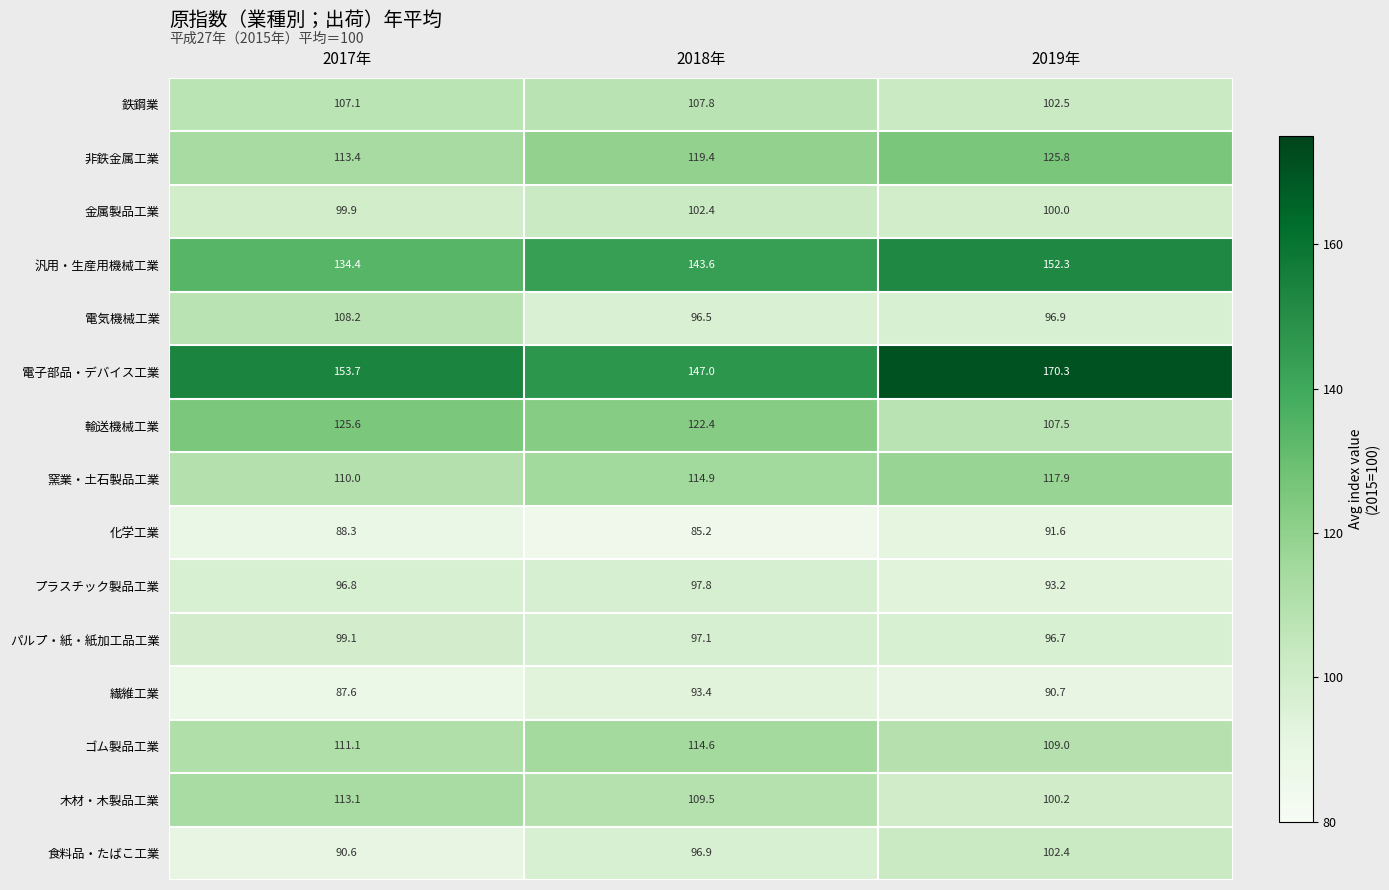

At which category is the sum across all series the highest?

2019年